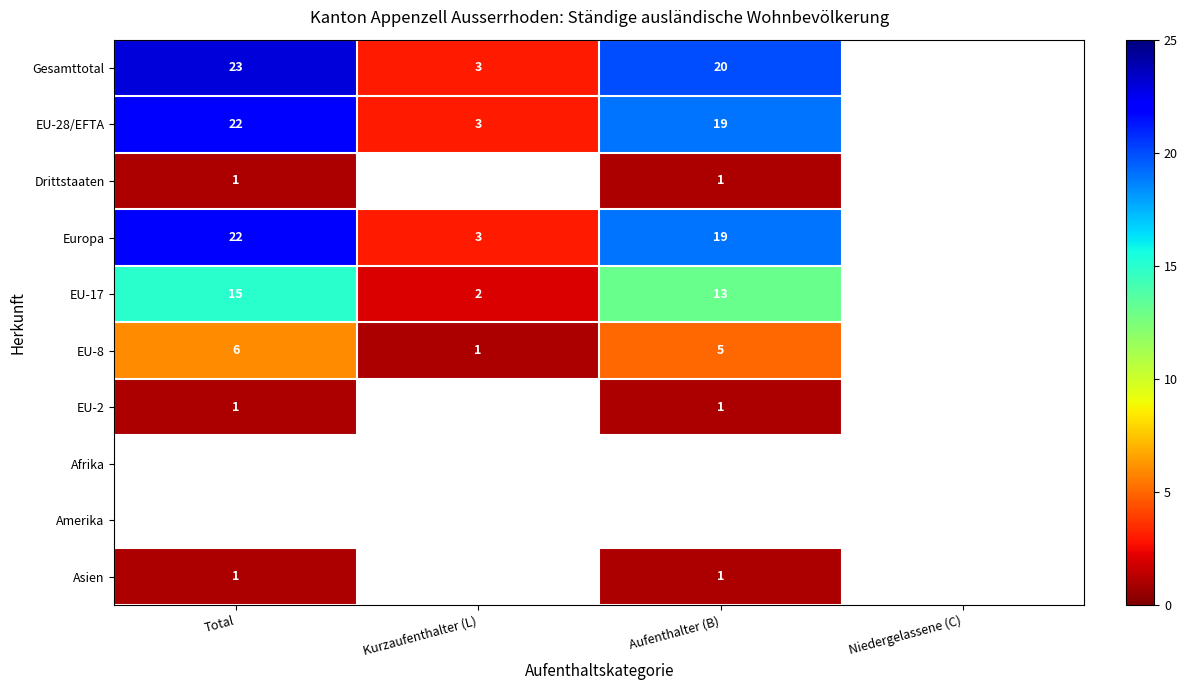

What is the sum of the EU-28/EFTA values at Total and Aufenthalter (B)?

41